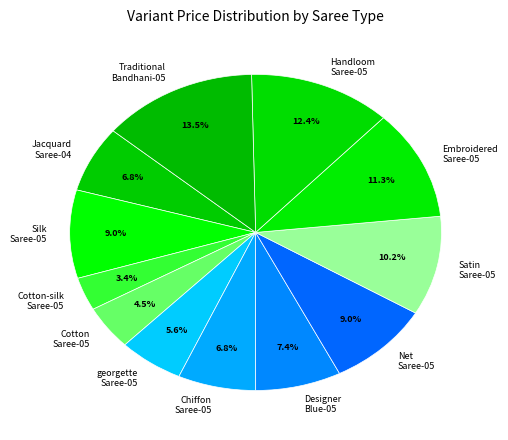

Which has a higher value, Silk Saree-05 or Satin Saree-05?

Satin Saree-05